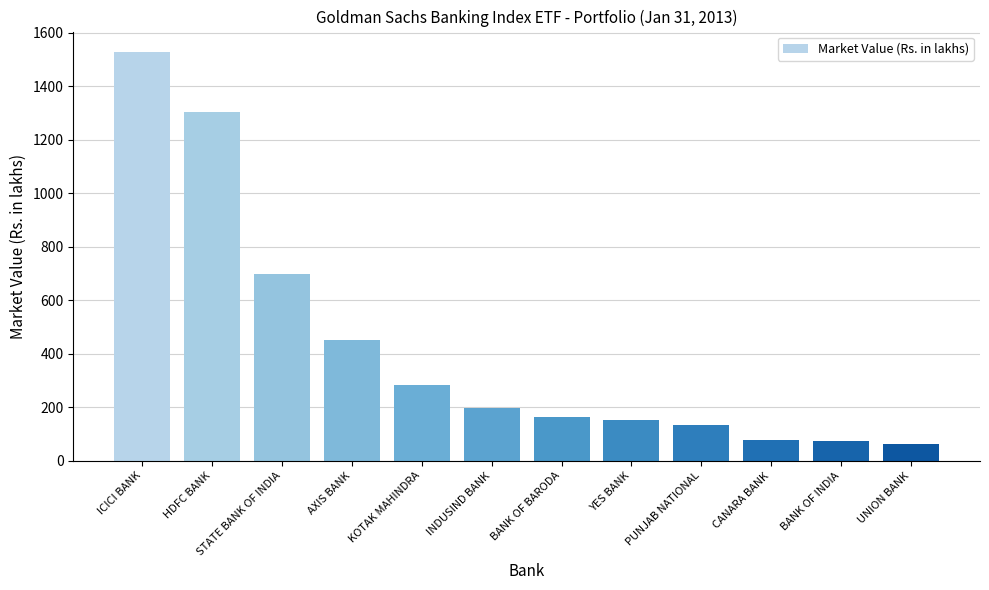

True or false: the data shows 1959.0 at HDFC BANK.

False